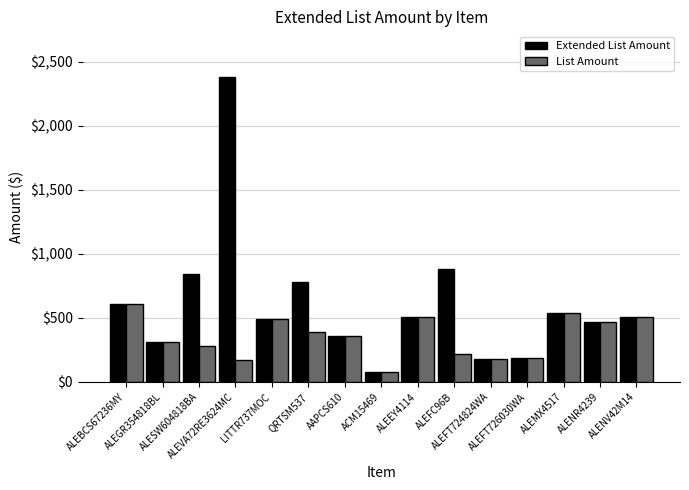

How many bars are there in each group?

2